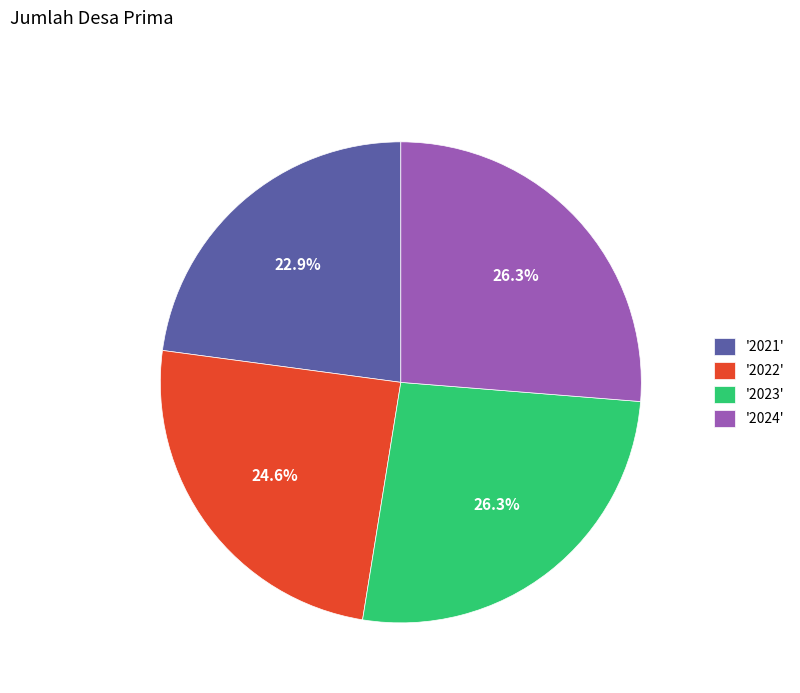

Between '2022' and '2023', which is larger?

'2023'